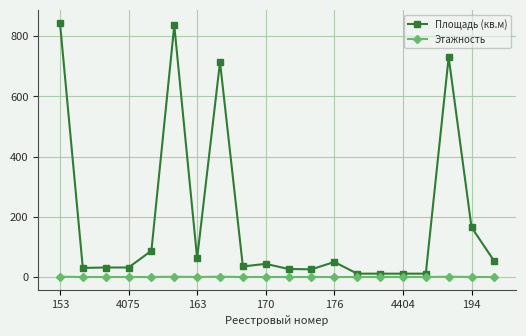

At how many categories does at least one series exceed 249?

4